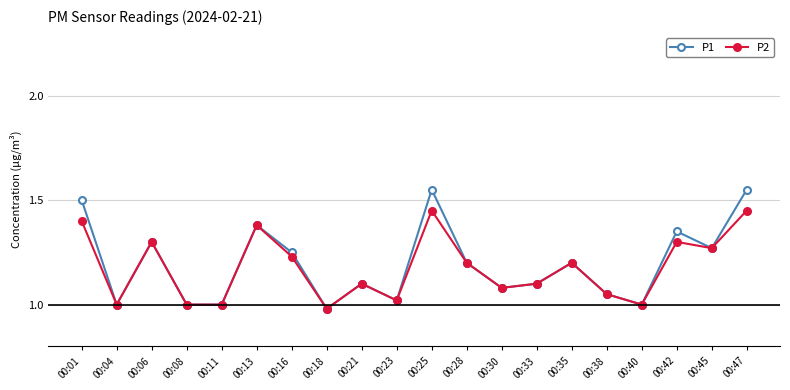

List the series in order of their peak value, lowest first.

P2, P1